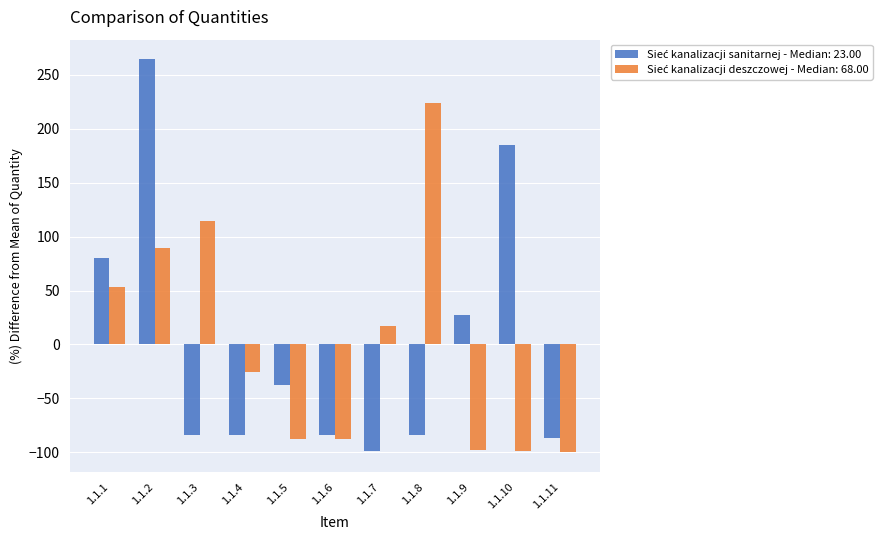

How many categories are shown in the chart?

11